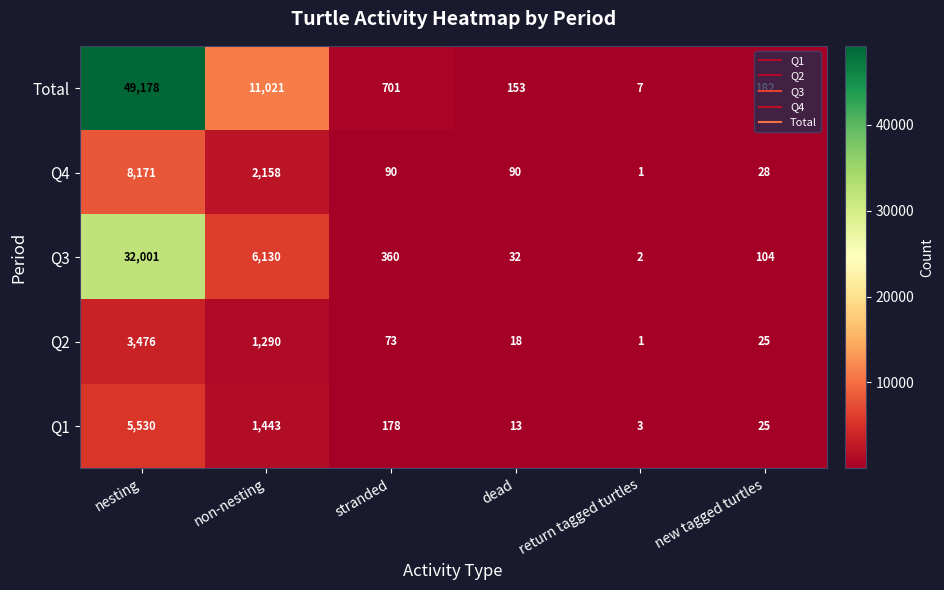

At nesting, list the series in order from smallest to largest.

Q2, Q1, Q4, Q3, Total